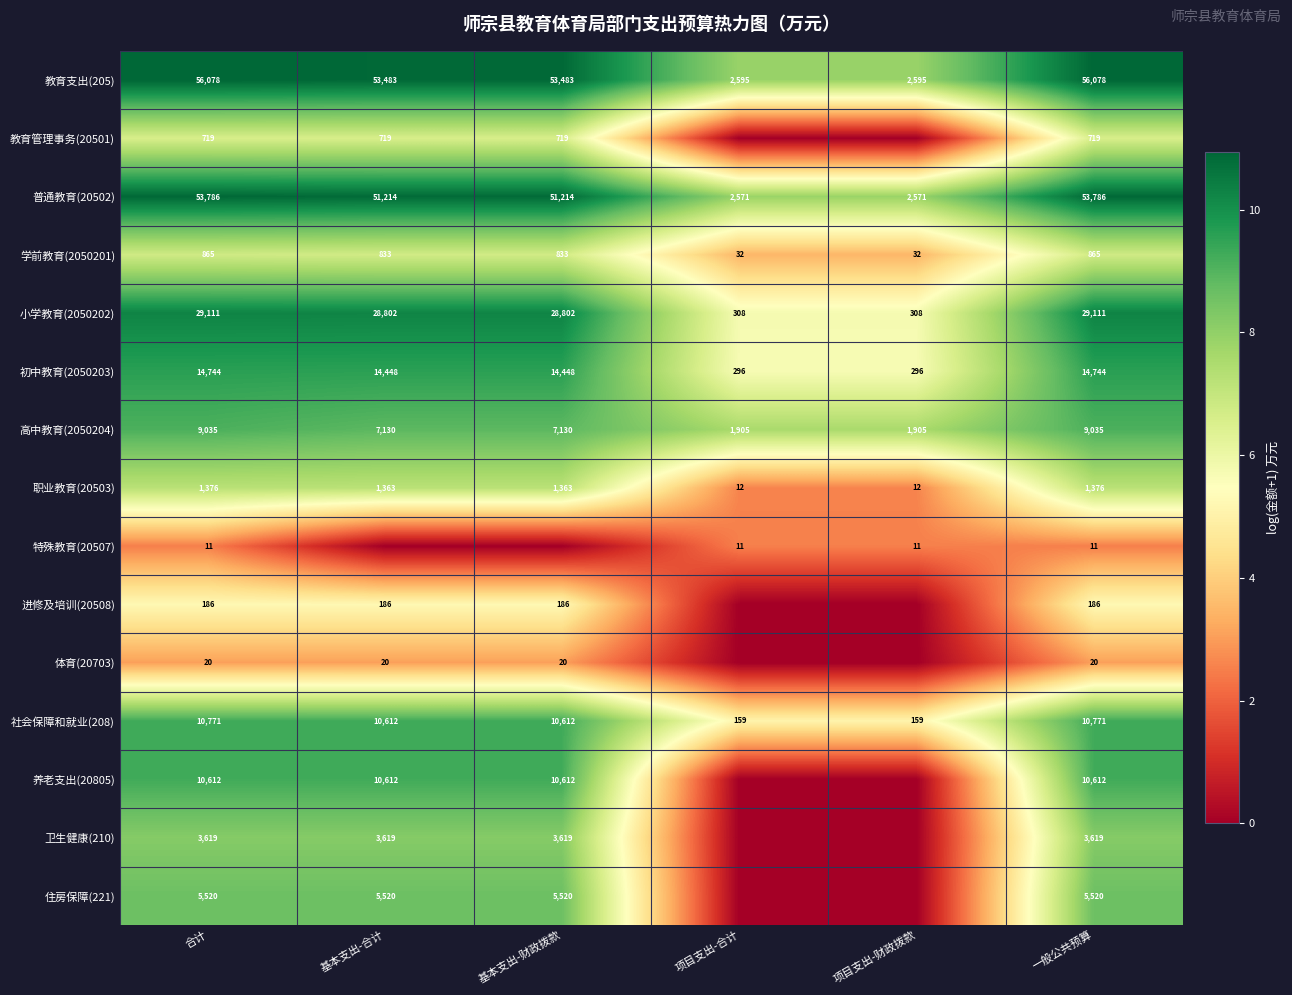

True or false: 特殊教育(20507) has a value of 11 at 合计.

True